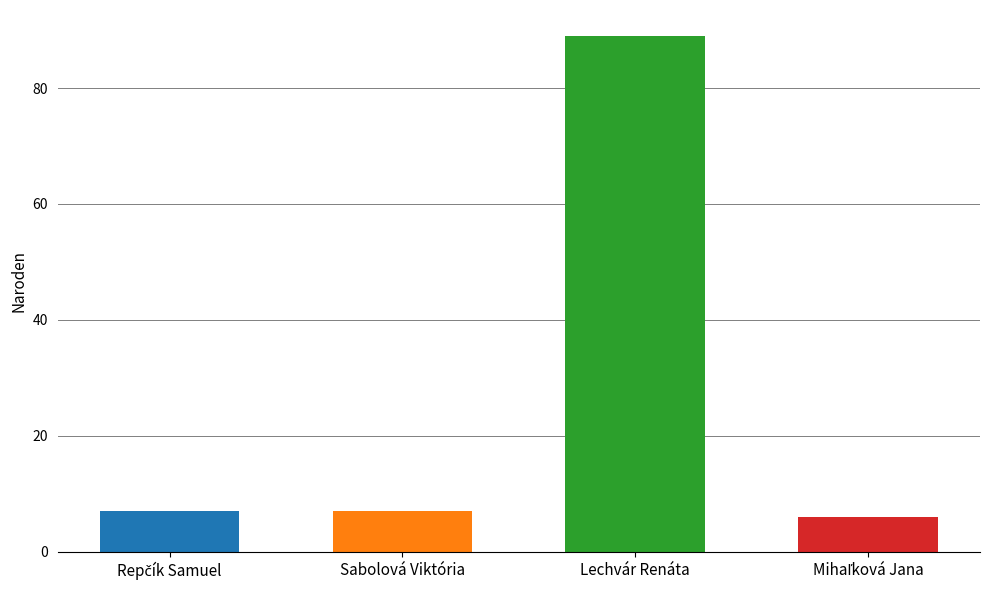

What is the sum of all values?

109